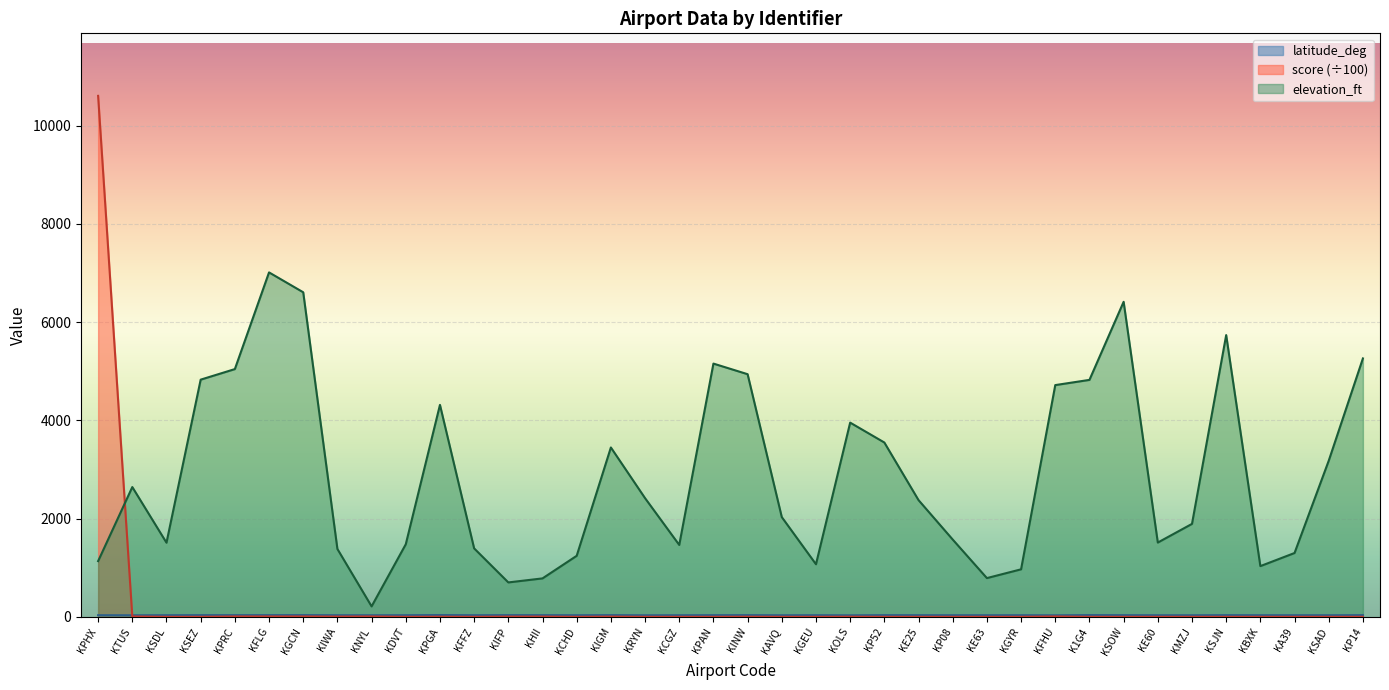

What is the label of the 12th point from the right?

KE63